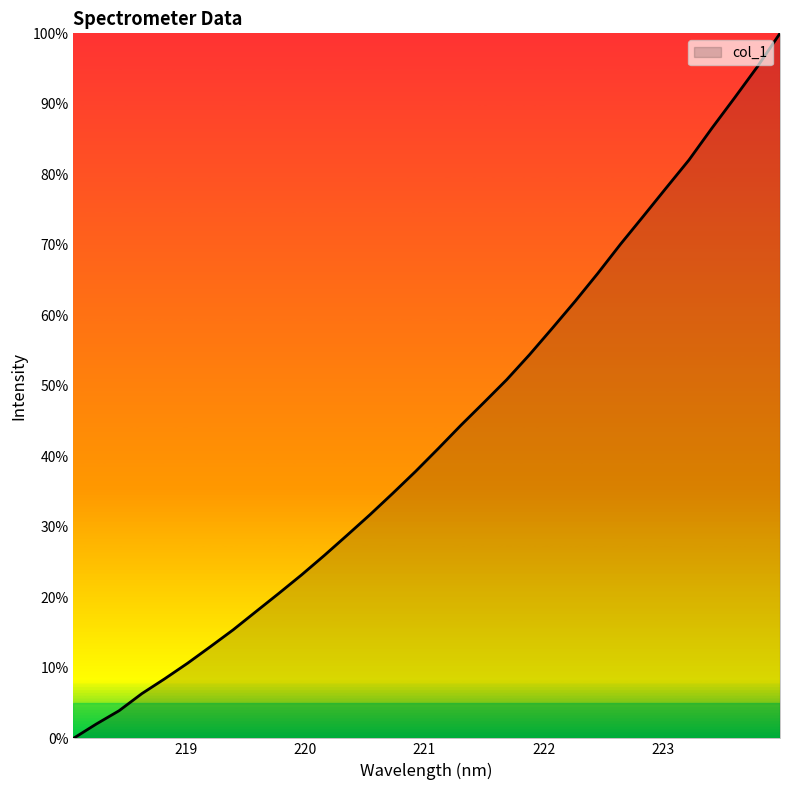

What is the maximum value shown in the chart?

100.0